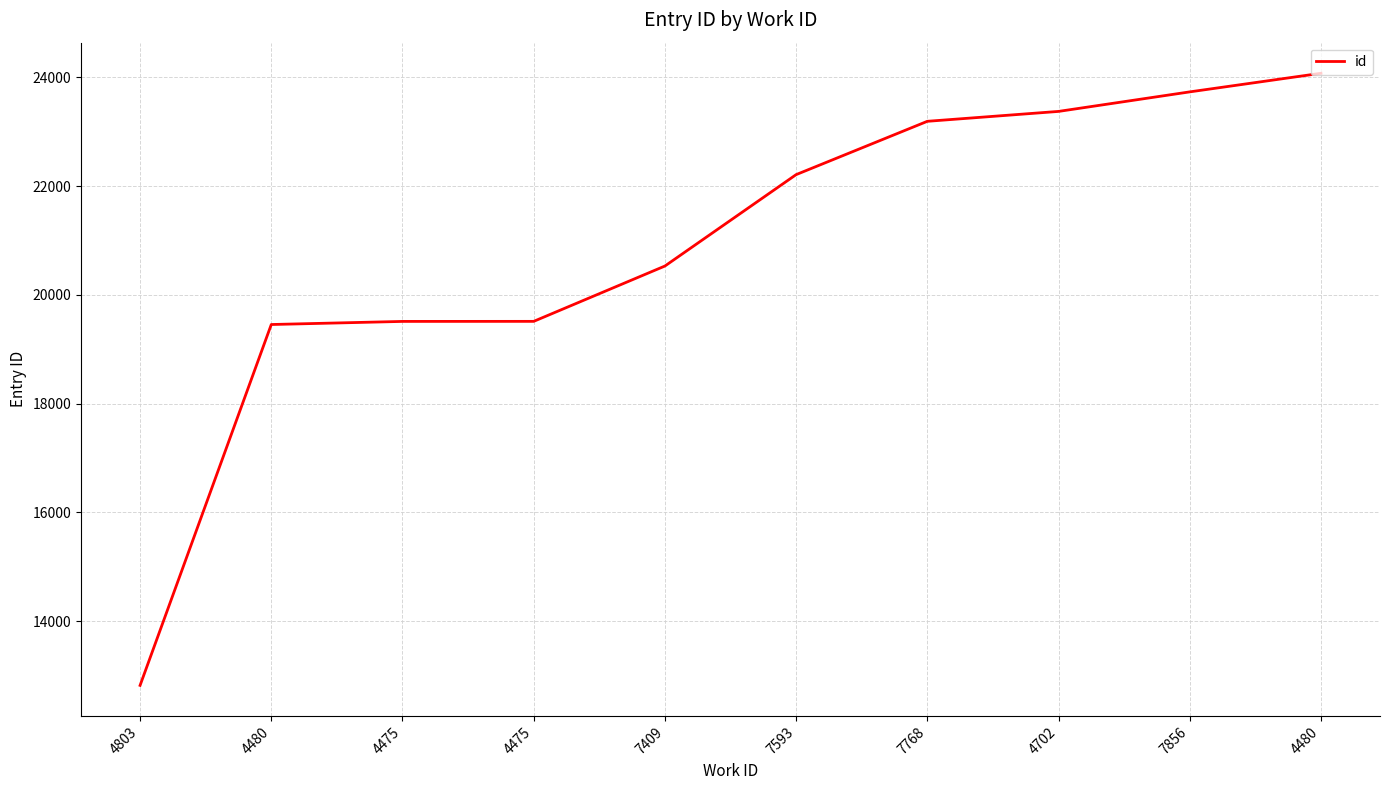

Does the chart have visible grid lines?

Yes